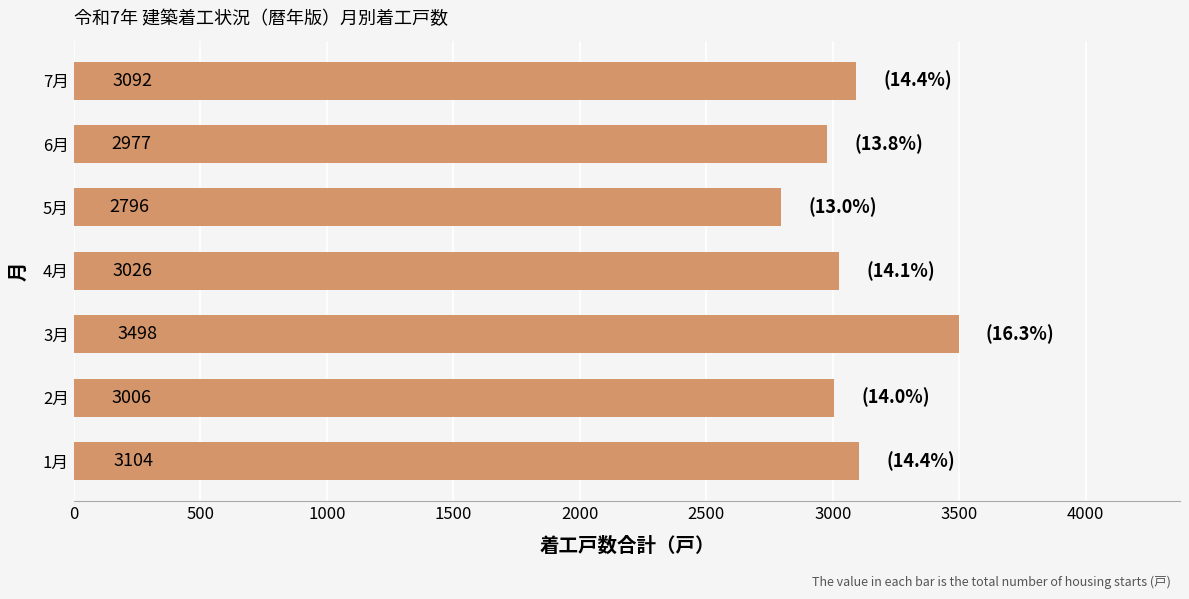

Reading top to bottom, transcribe all the data shown in this chart.

3092	2977	2796	3026	3498	3006	3104